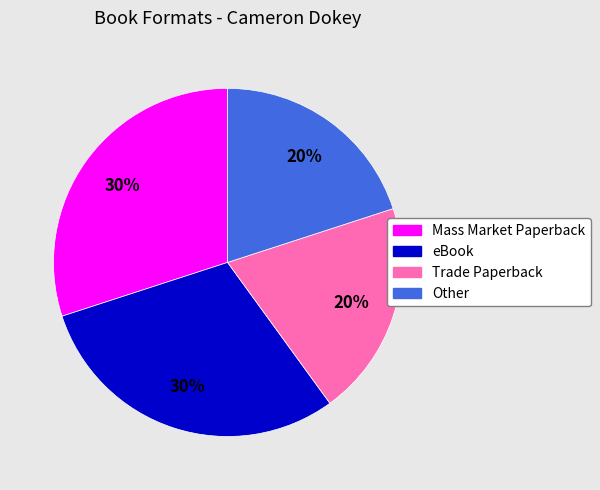

Is it true that eBook is 30% of the pie?

True